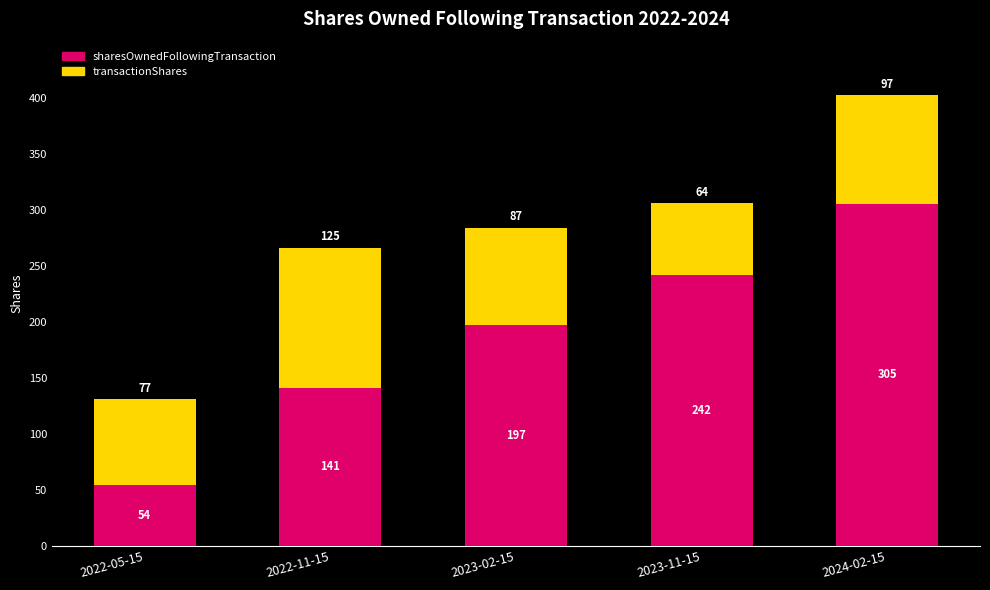

Read the sharesOwnedFollowingTransaction value at 2023-11-15, to the nearest 10.

240